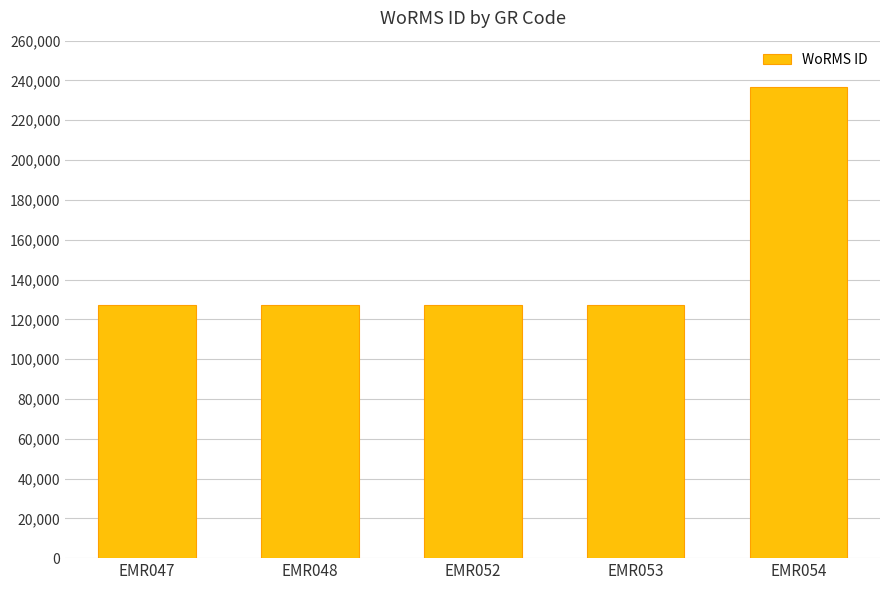

What is the difference between the maximum and minimum values?

109362